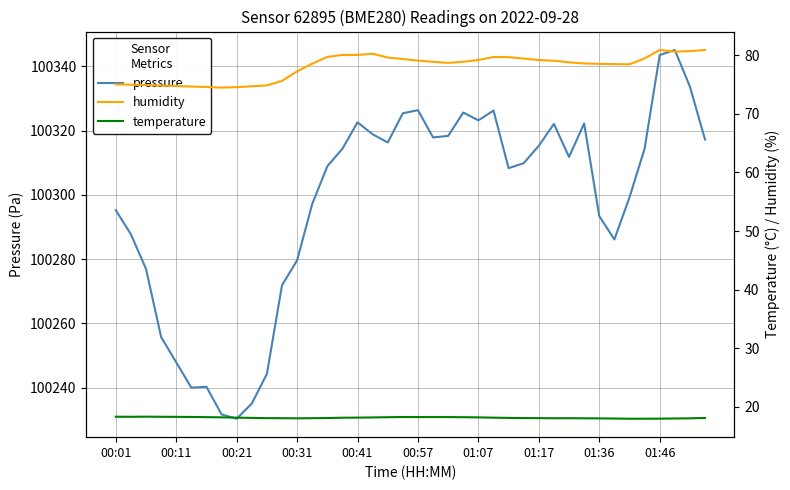

The temperature series shows 27.2 at 21. True or false?

False